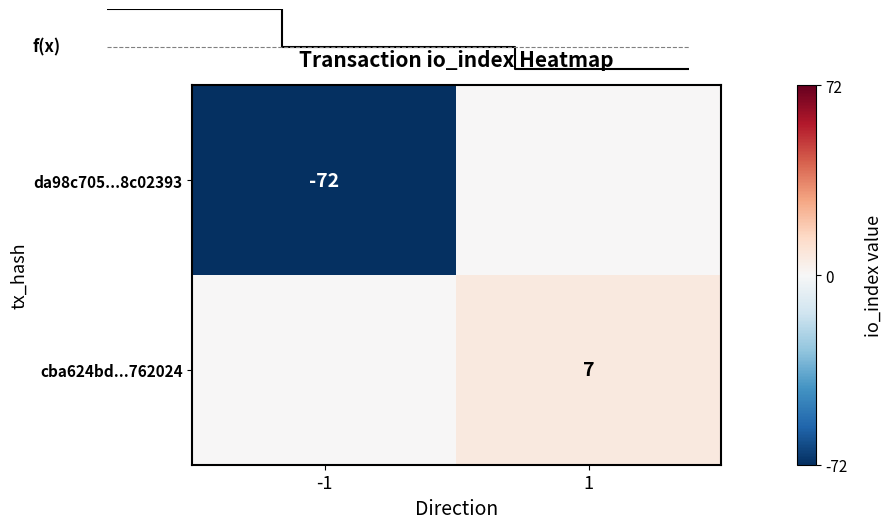

True or false: da98c705...8c02393 has a value of -72 at -1.

True